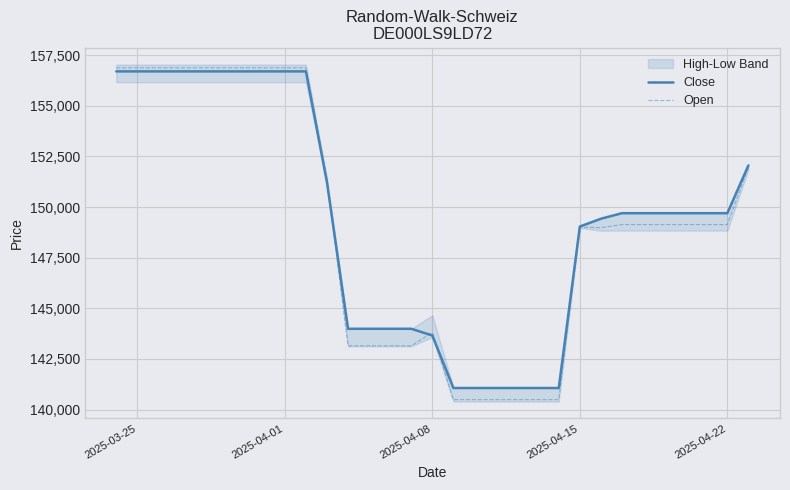

The value of Close at 2025-04-22 is 149695. True or false?

True